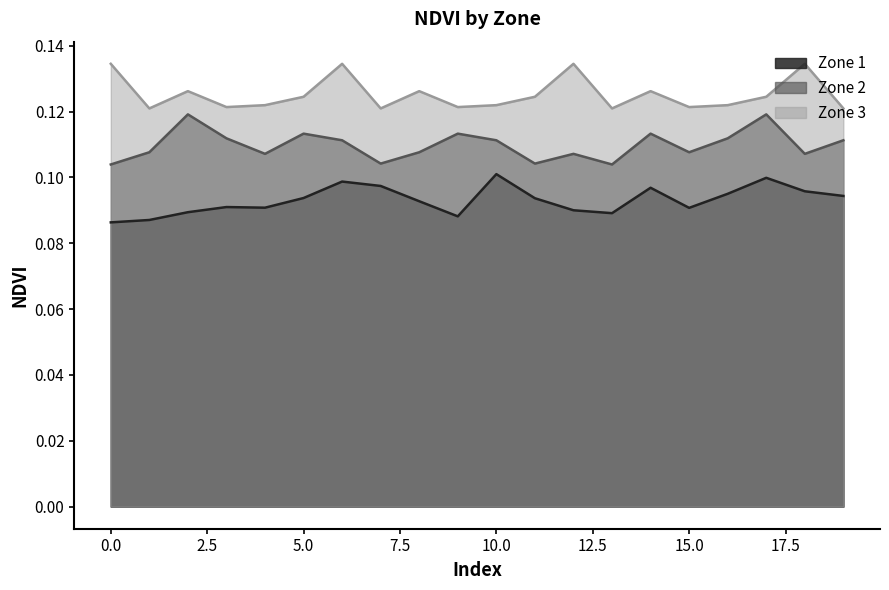

Does the chart have visible grid lines?

No